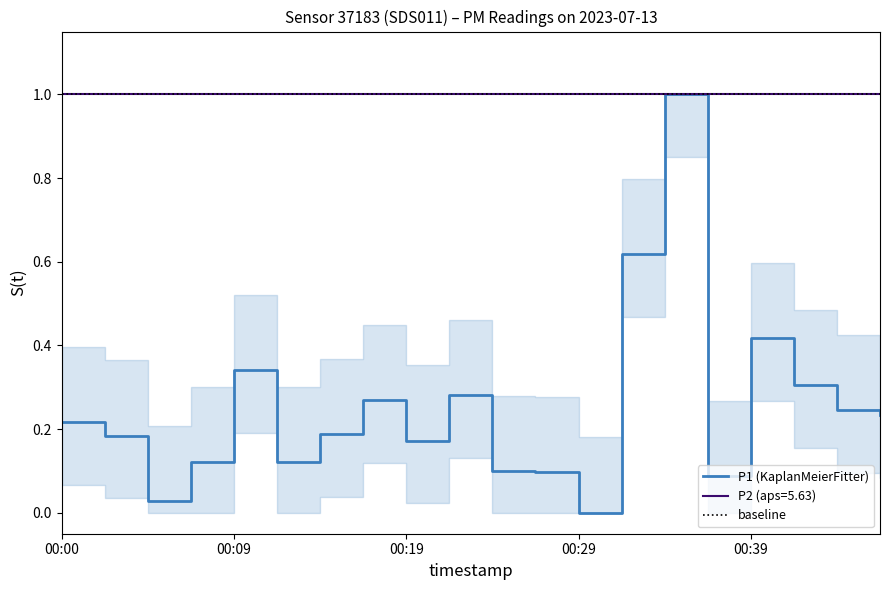

What is the value of the P1 (KaplanMeierFitter) point at the 7th from the left?

0.2